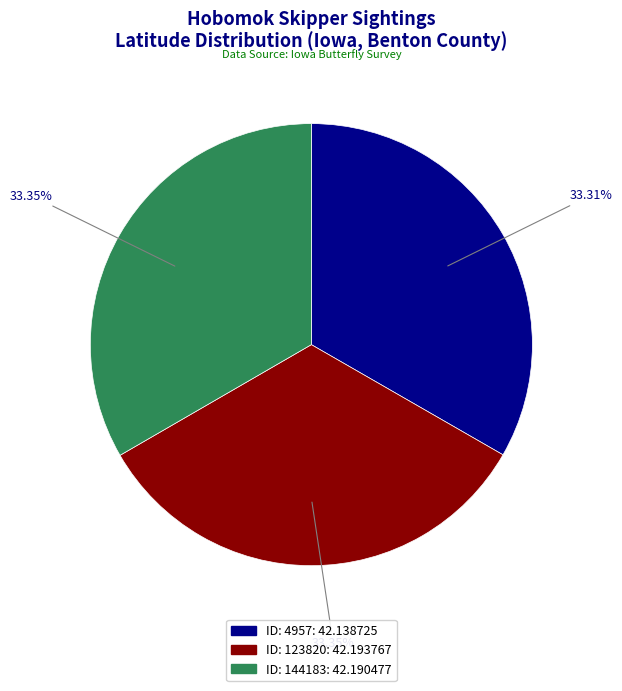

How many segments does this pie chart have?

3